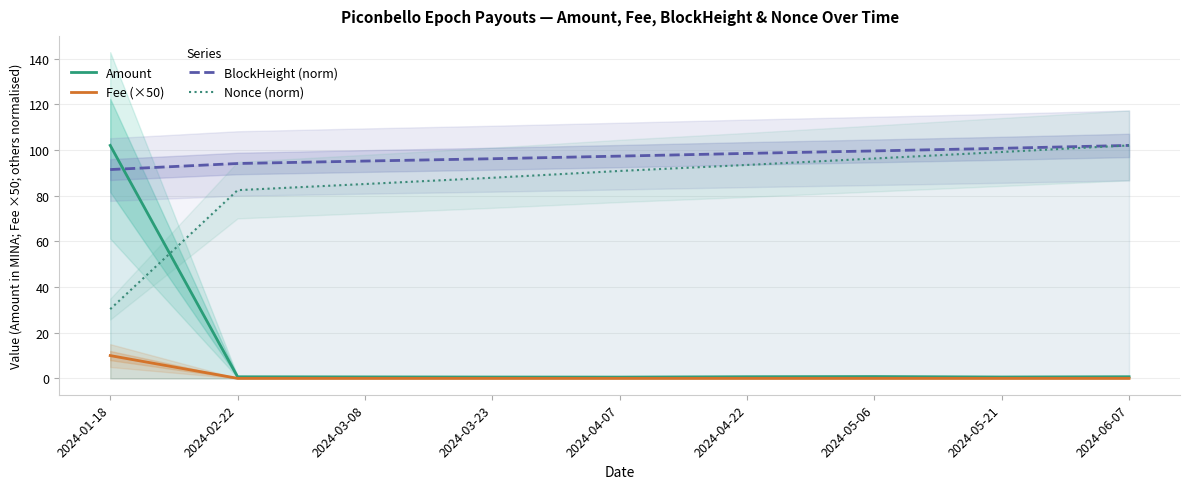

Count the number of data series in this chart.

4